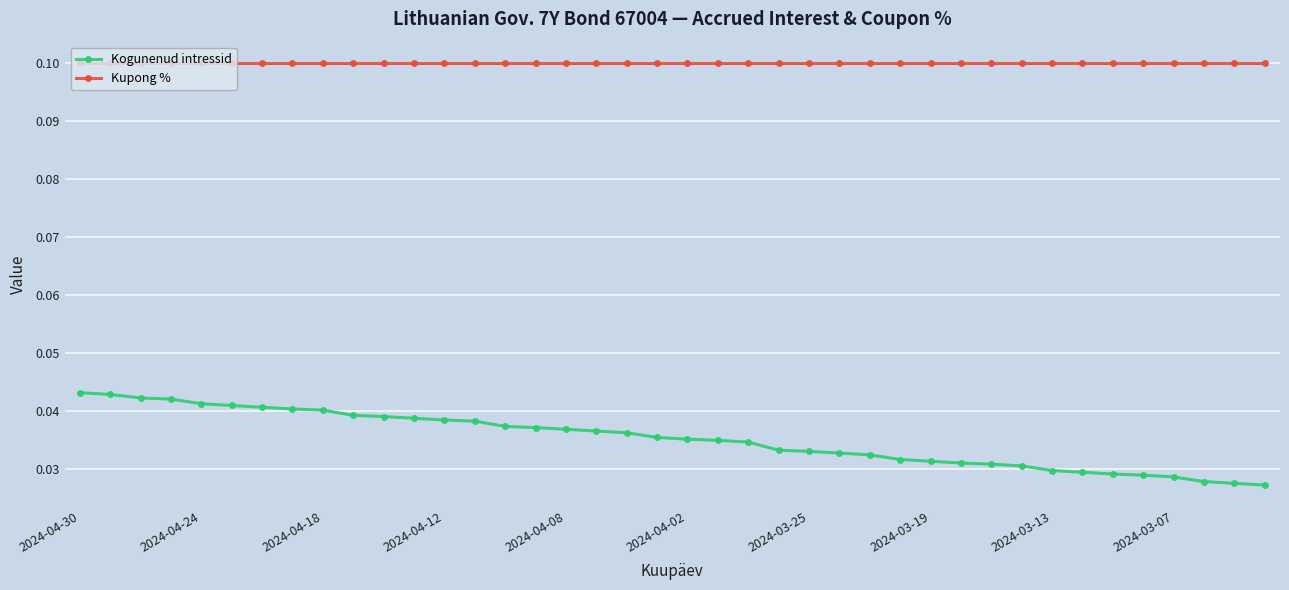

True or false: Kogunenud intressid and Kupong % cross at least once.

False